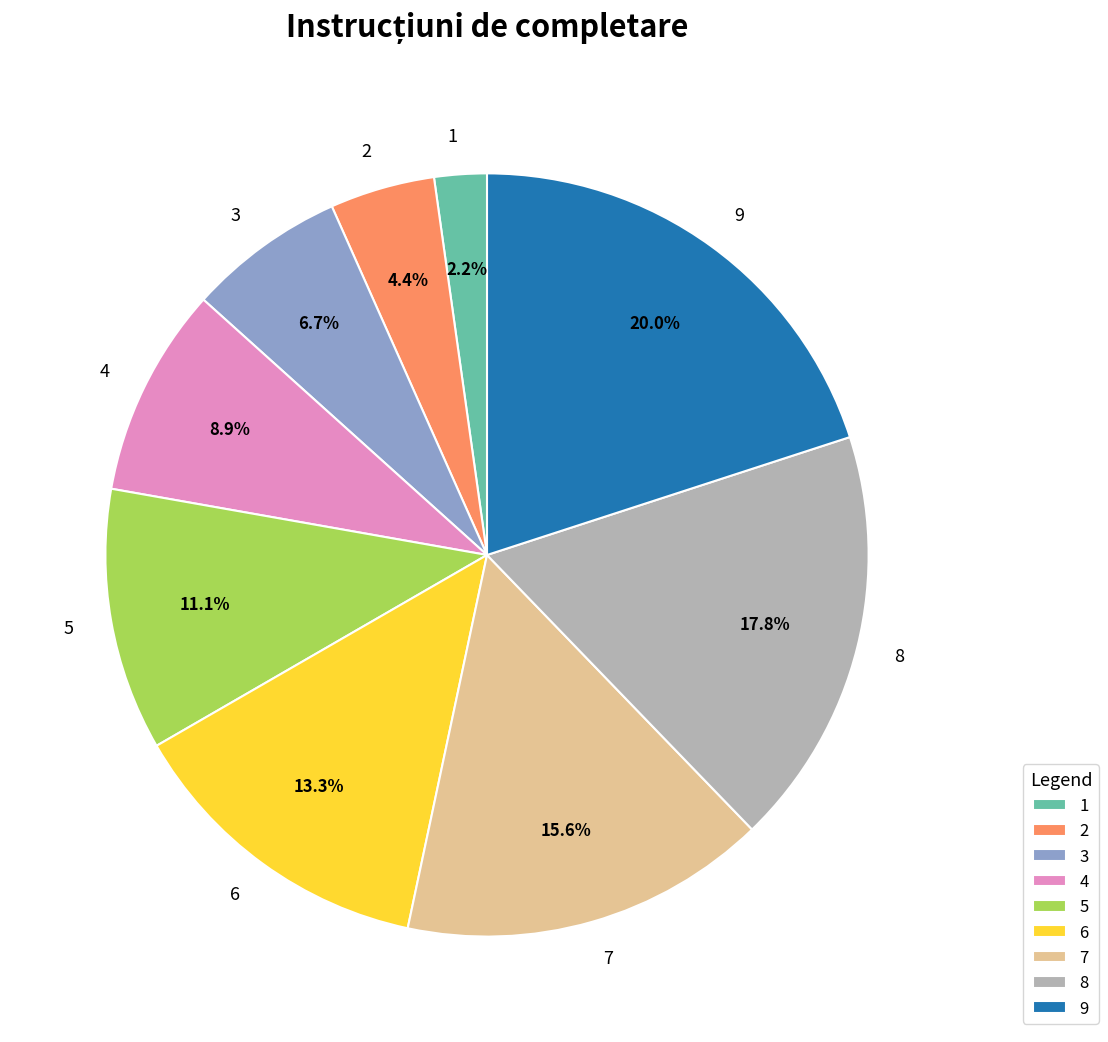

To the nearest percent, what portion does 7 represent?

16%